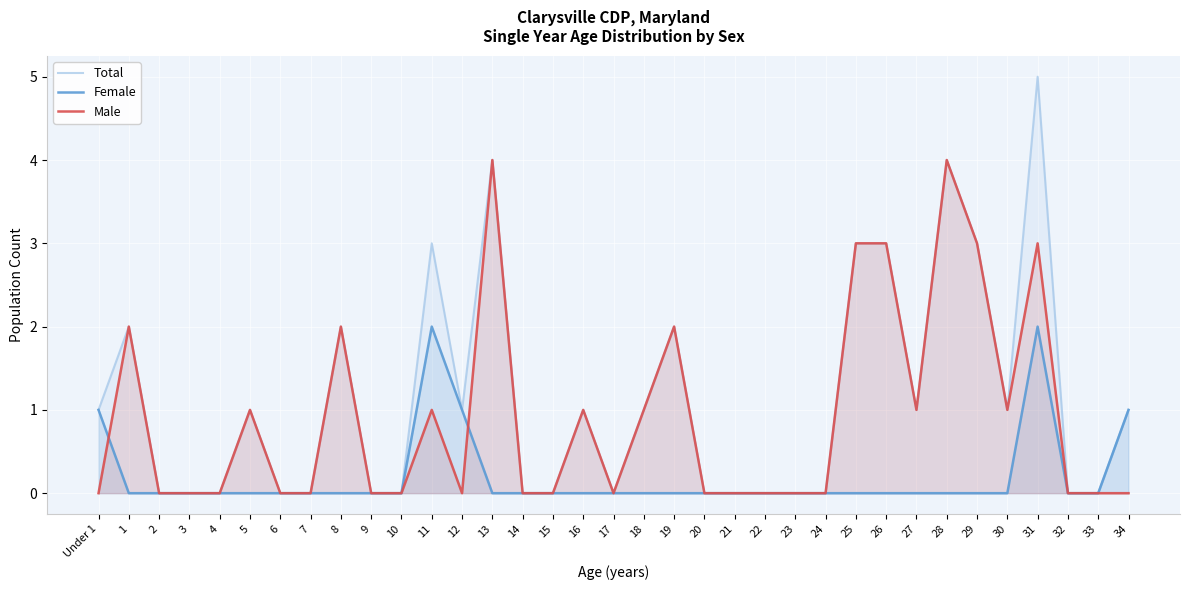

What are all the series names shown in the legend?

Total, Female, Male